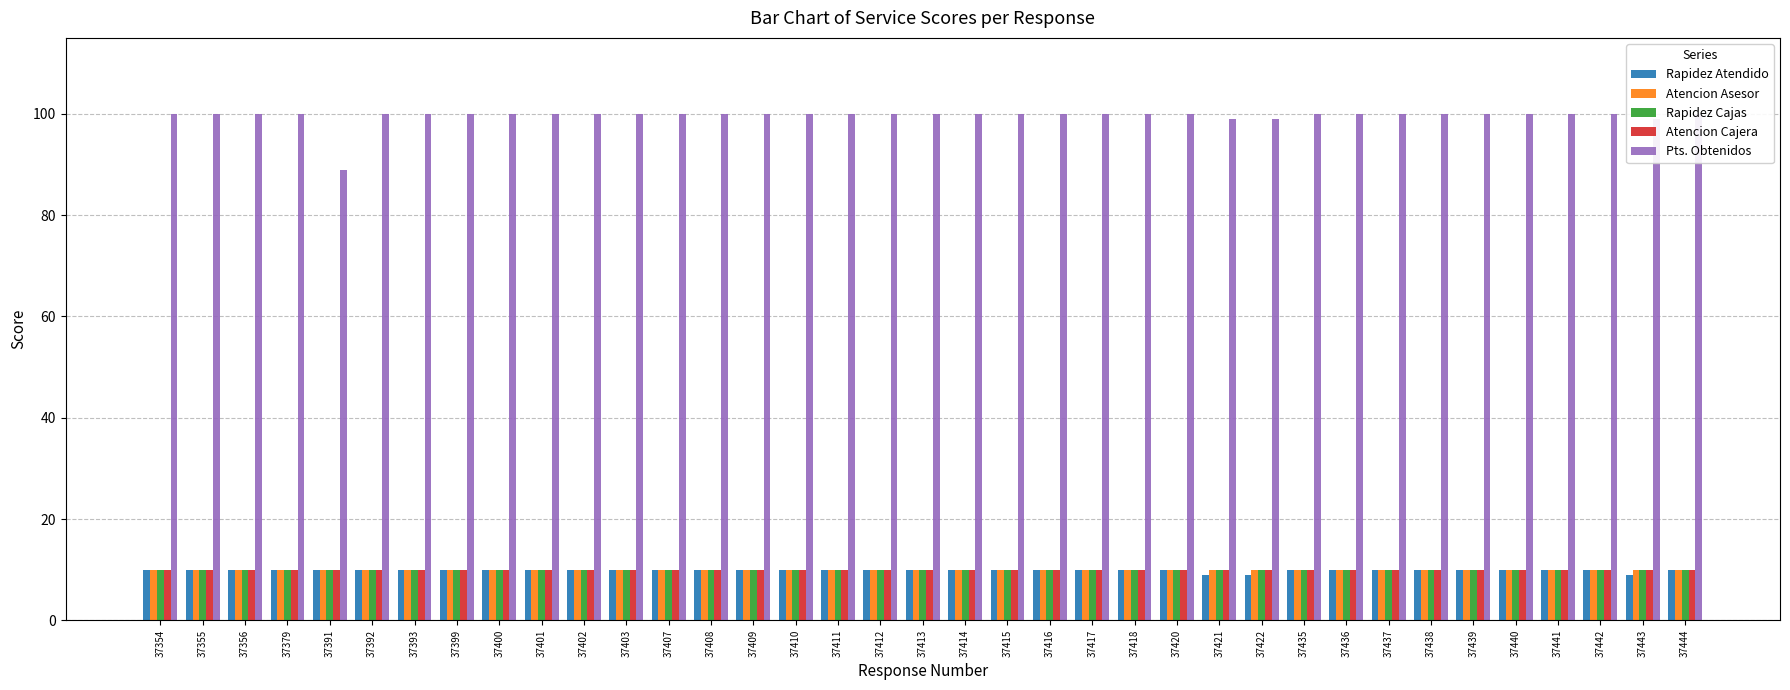

Is it true that Rapidez Atendido equals 6 at 37442?

False